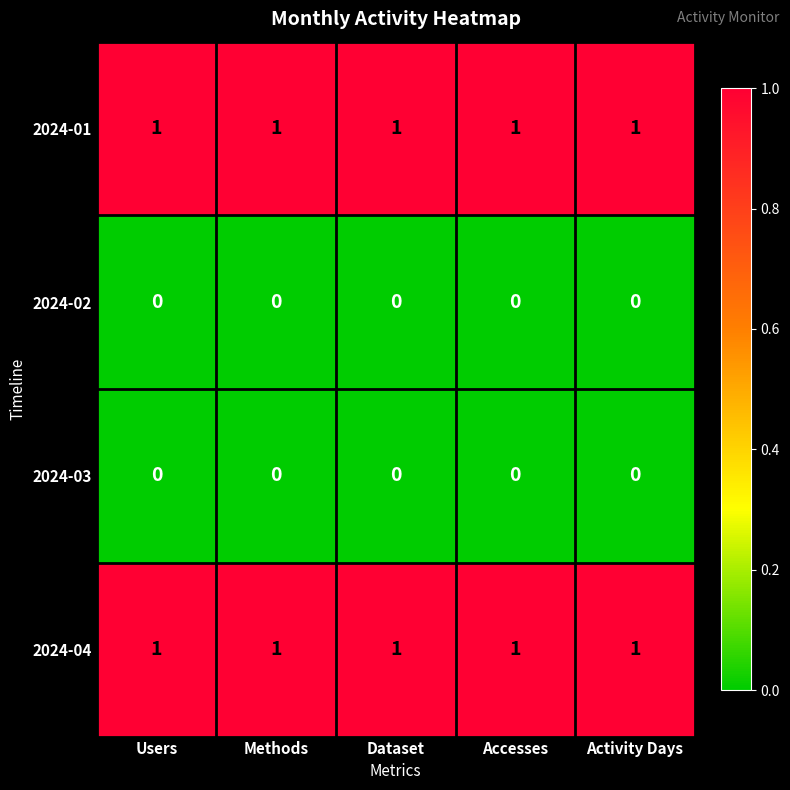

Count the number of data series in this chart.

4